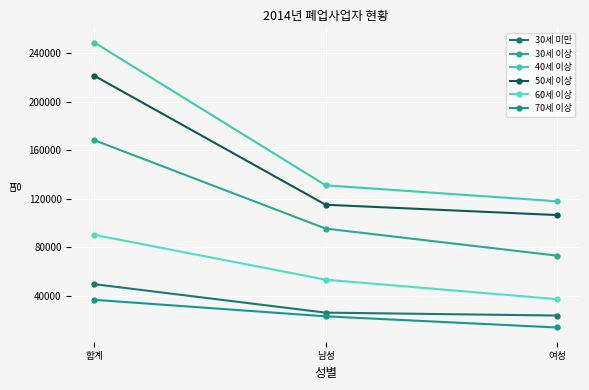

What is the value of the 50세 이상 point at the 1st from the left?

221564